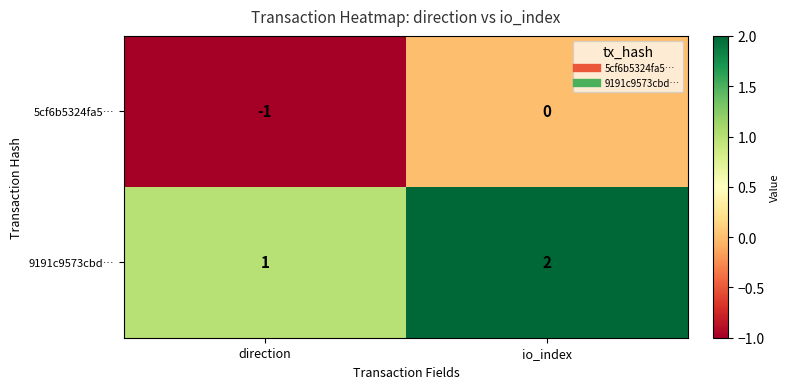

The 5cf6b5324fa5… series shows -1 at direction. True or false?

True